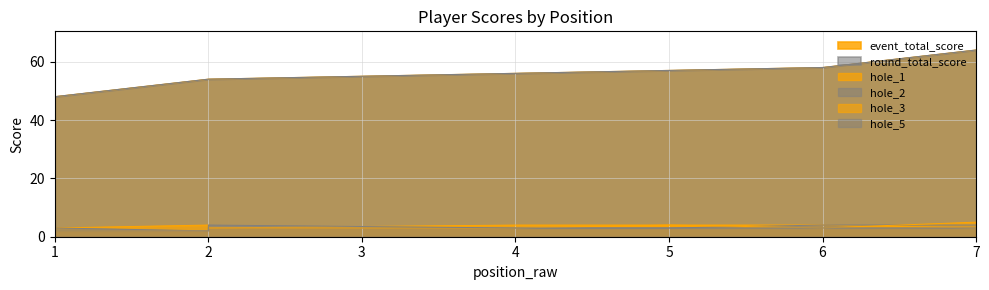

At 1, list the series in order from largest to smallest.

event_total_score, round_total_score, hole_1, hole_2, hole_3, hole_5